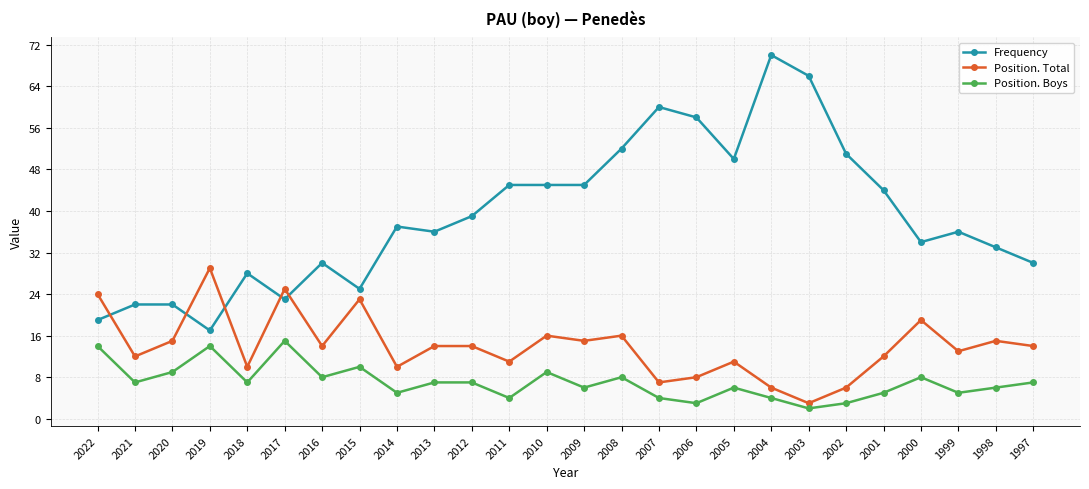

How many series are shown in this chart?

3